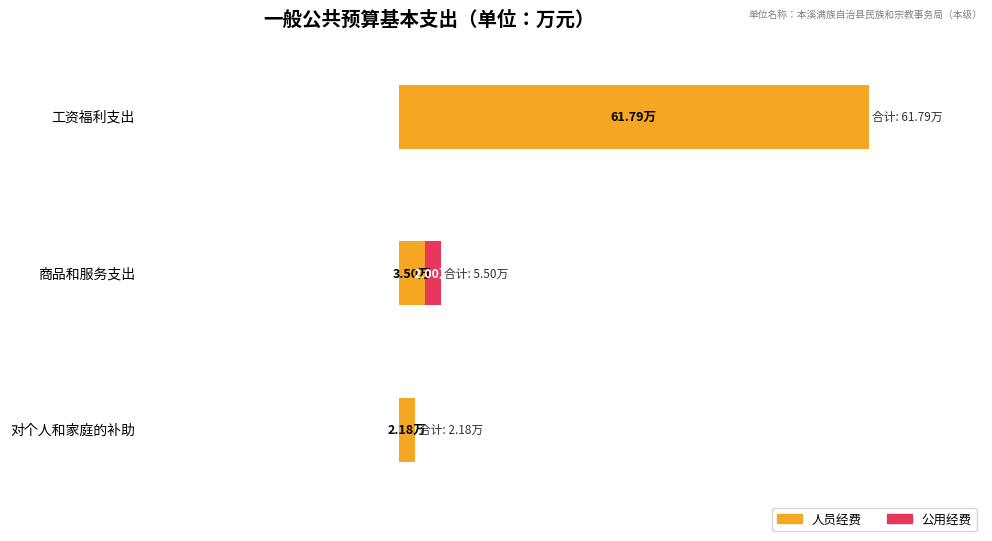

How many positive values does the 公用经费 series have?

1